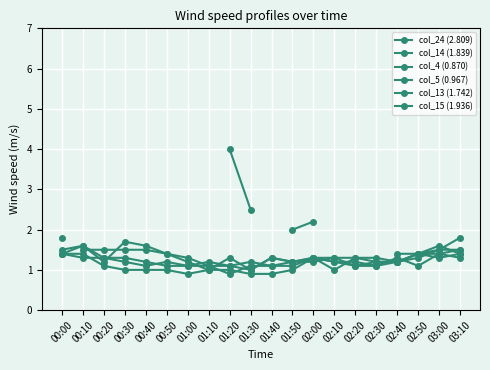

Where does the col_4 (0.870) series first go above 1?

00:10